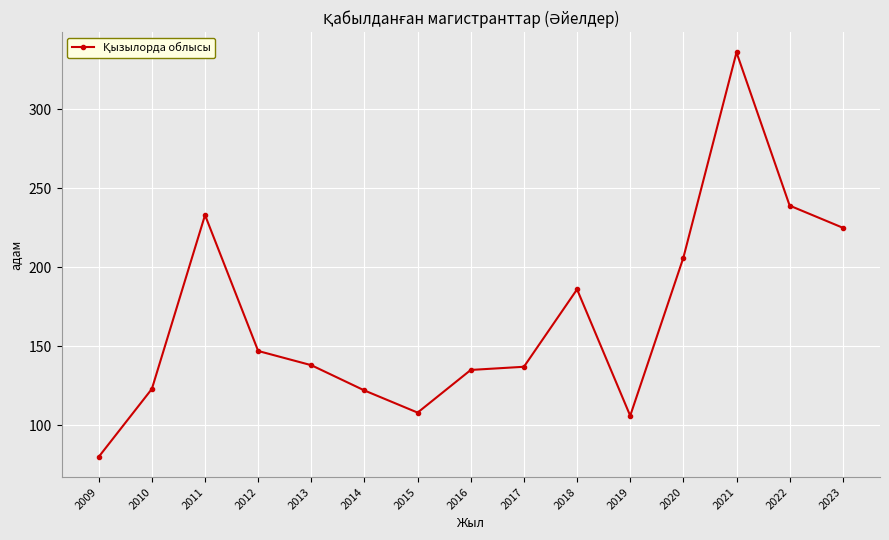

What is the average value?

168